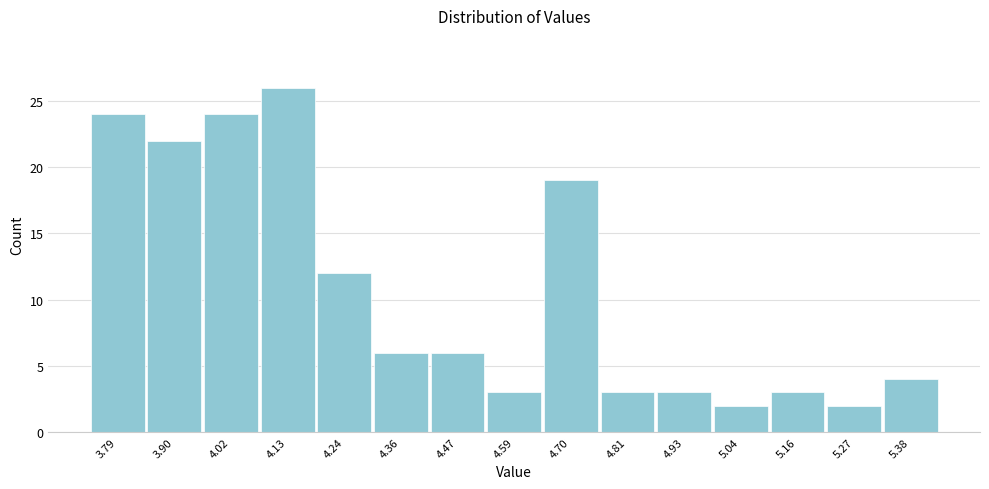

Reading left to right, list every bar in this chart as the range it spans on the x-axis followed by its height. Neither the bar edges nor the heights are printed on the chart, so give them approximately, as read against the axes.

3.730 to 3.844: 24
3.844 to 3.958: 22
3.958 to 4.072: 24
4.072 to 4.186: 26
4.186 to 4.300: 12
4.300 to 4.414: 6
4.414 to 4.528: 6
4.528 to 4.642: 3
4.642 to 4.756: 19
4.756 to 4.870: 3
4.870 to 4.984: 3
4.984 to 5.098: 2
5.098 to 5.212: 3
5.212 to 5.326: 2
5.326 to 5.440: 4